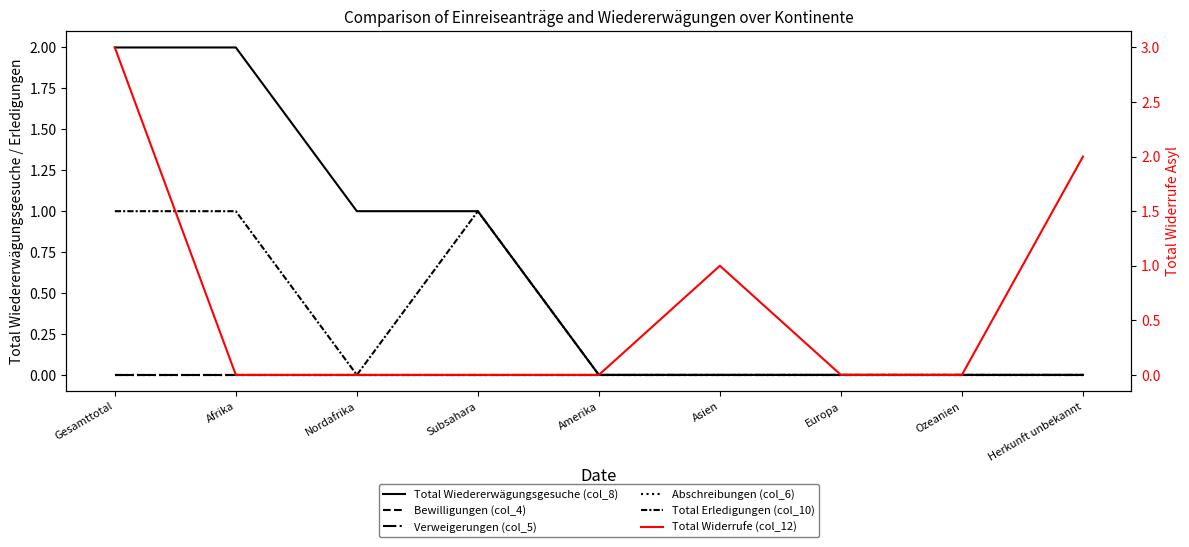

Does the chart have visible grid lines?

No